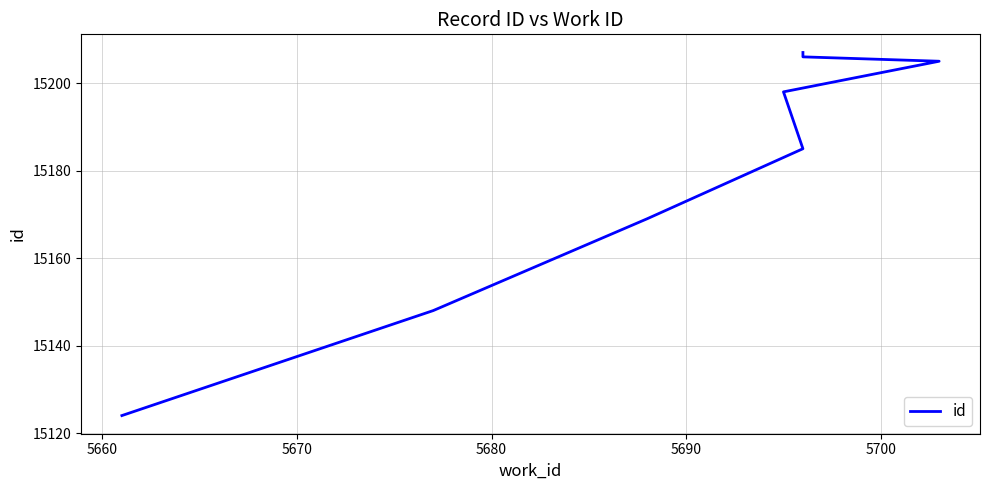

True or false: the data shows 7677 at 5680.

False